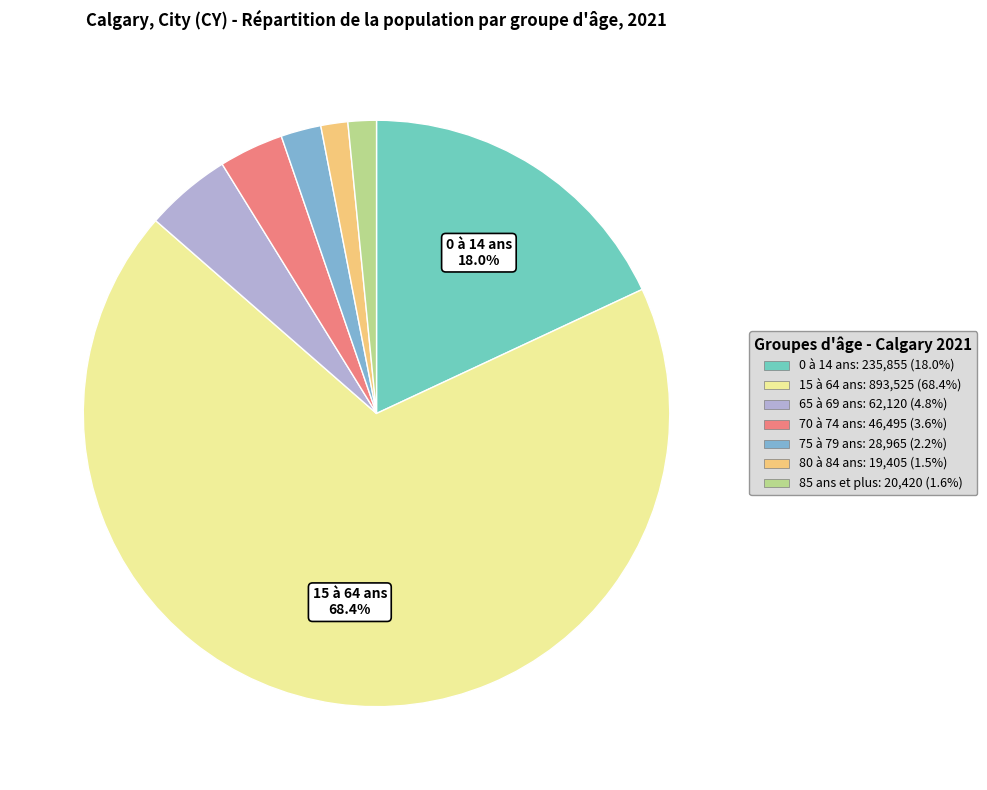

Is there a majority slice in this chart?

Yes